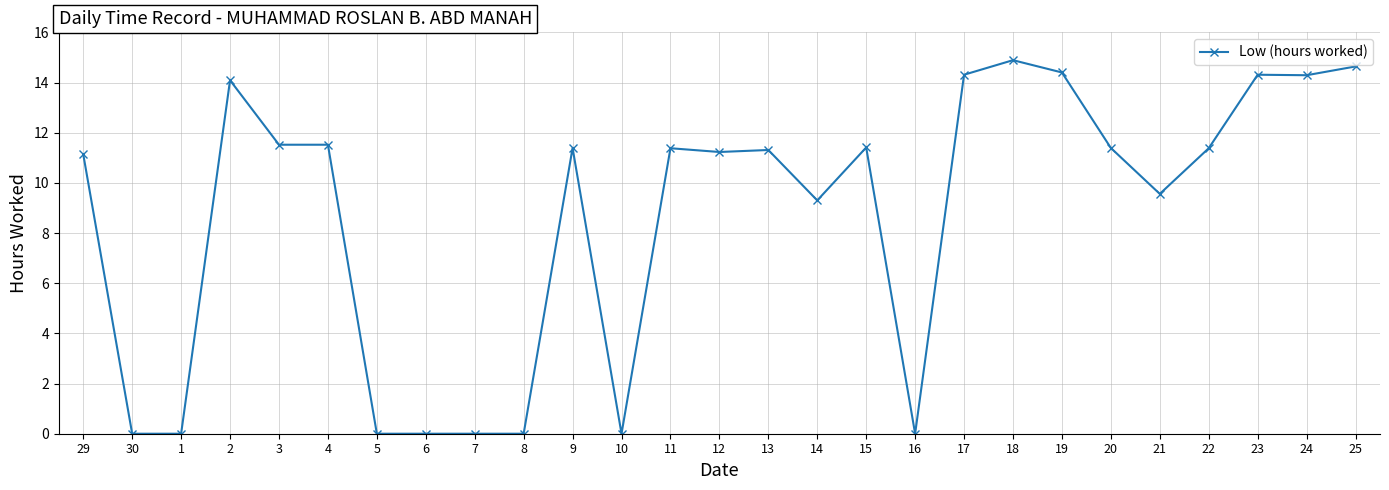

Reading left to right, extract all data points from this chart.

11.1	0.0	0.0	14.1	11.5	11.5	0.0	0.0	0.0	0.0	11.4	0.0	11.4	11.2	11.3	9.3	11.4	0.0	14.3	14.9	14.4	11.4	9.6	11.4	14.3	14.3	14.6